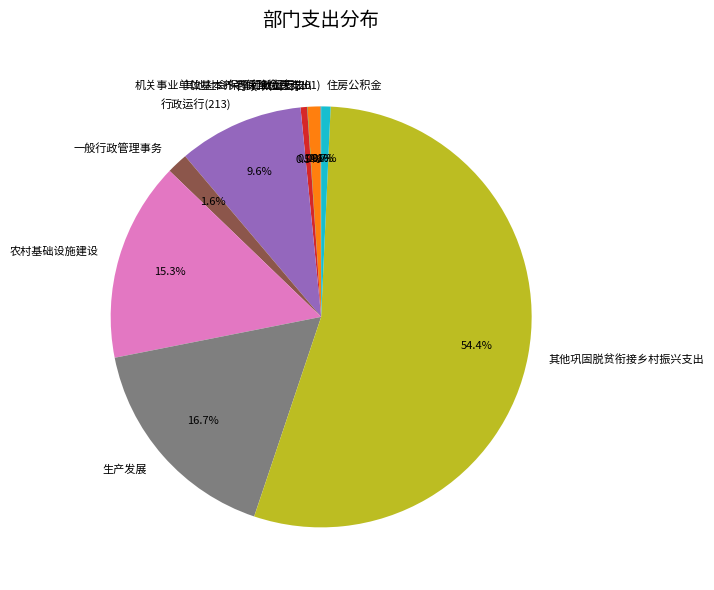

Which has a higher value, 生产发展 or 行政单位医疗?

生产发展